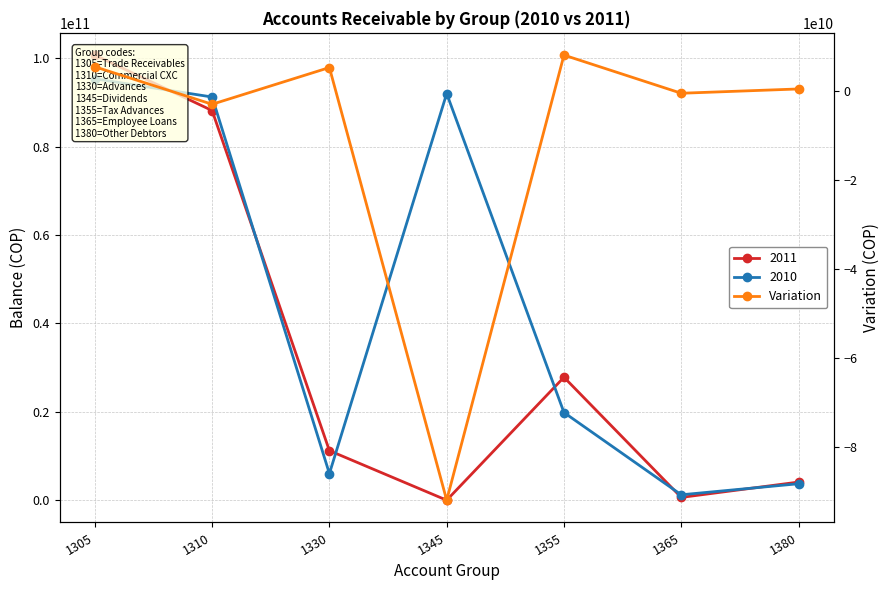

What is the value of the 4th point from the left?

-91972718455